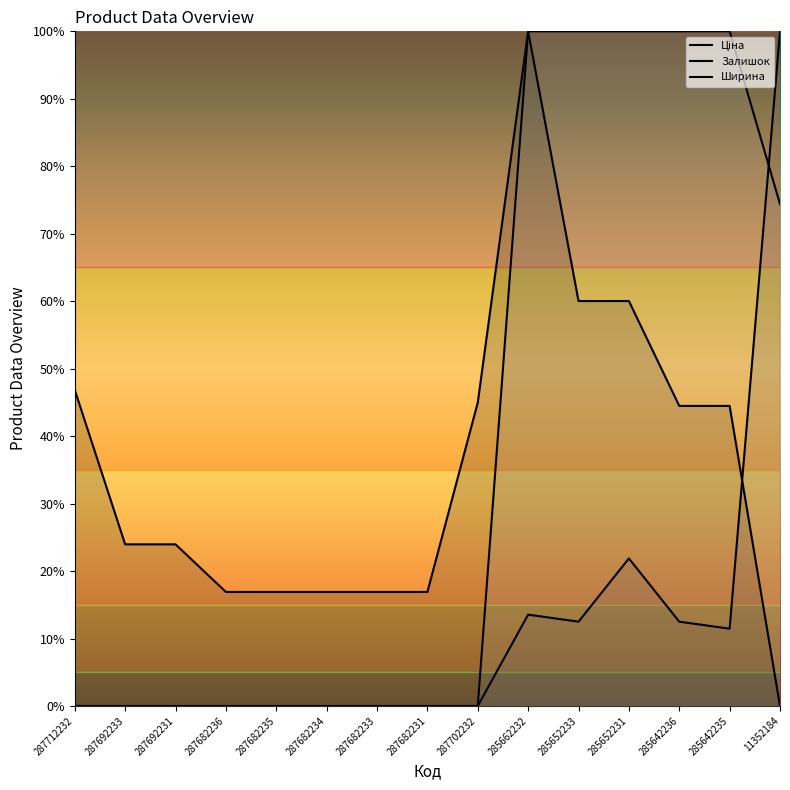

True or false: Ширина and Залишок intersect in this chart.

True